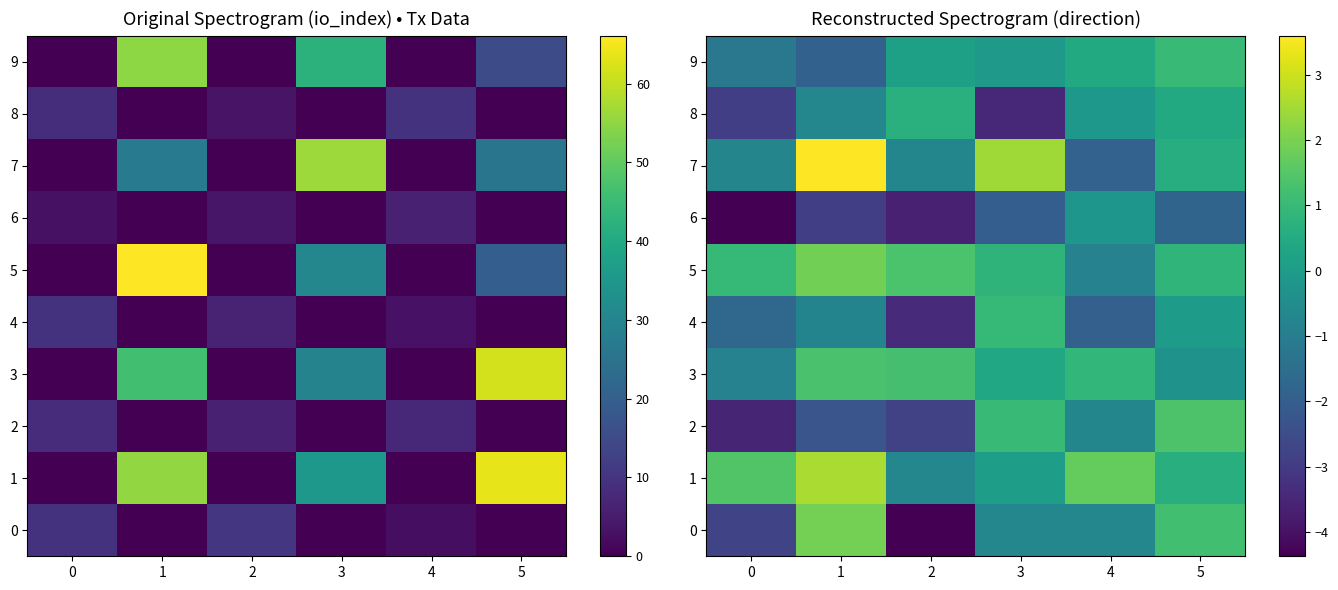

What is the maximum value for row_1?

2.6